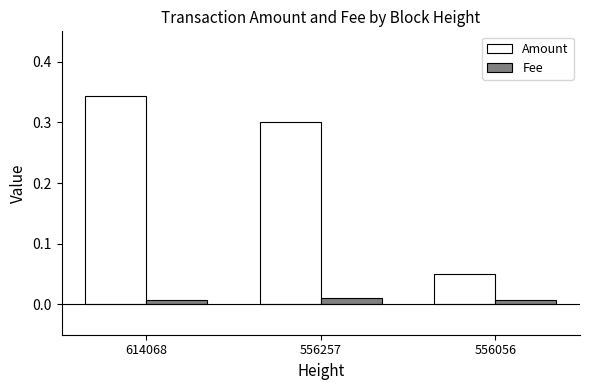

Which series has the largest total across all categories?

Amount